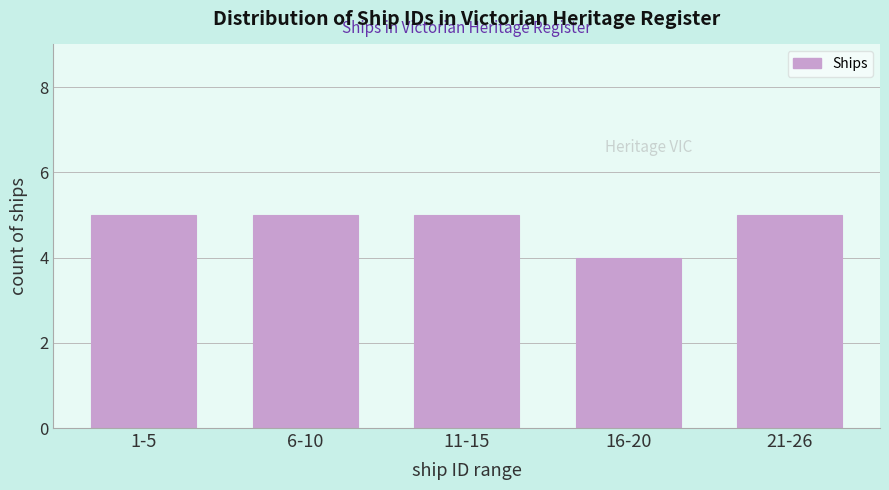

Reading left to right, list all the values displayed in this chart.

1-5=5	6-10=5	11-15=5	16-20=4	21-26=5